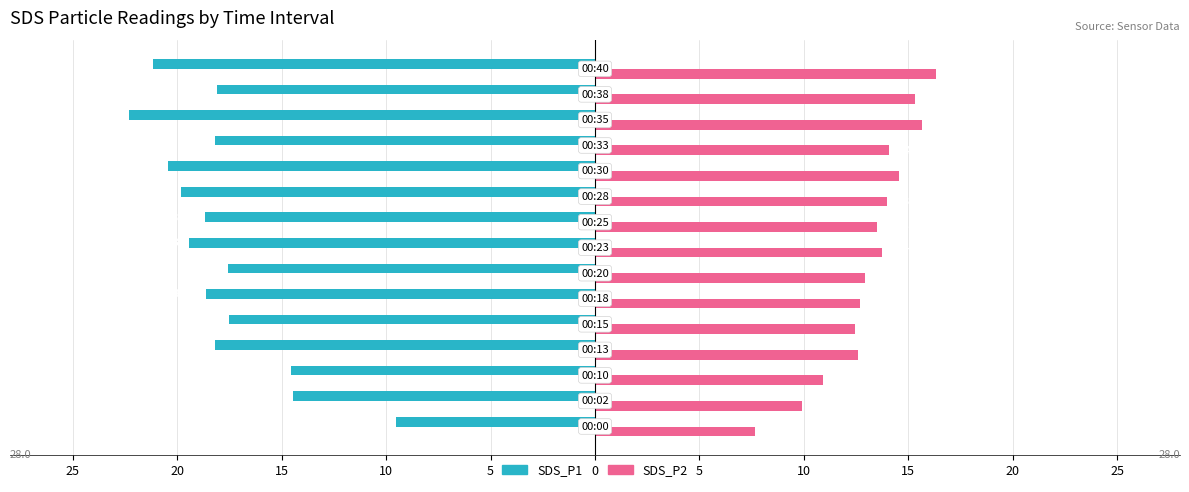

What are all the series names shown in the legend?

SDS_P1, SDS_P2